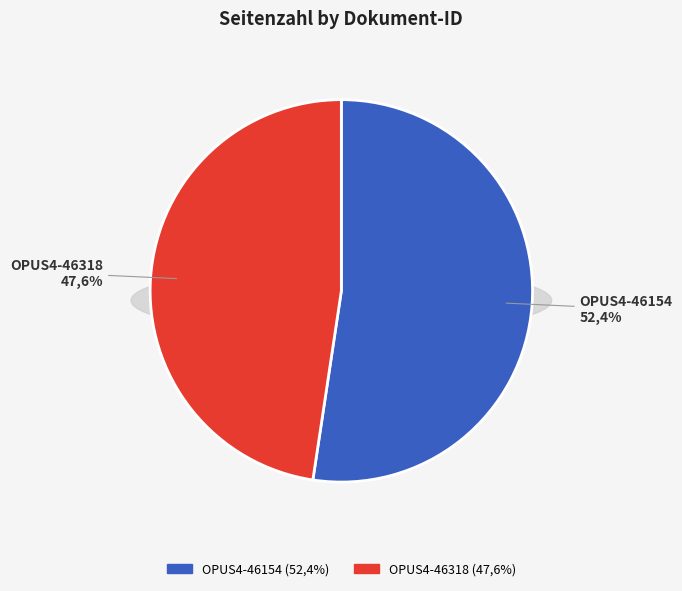

True or false: OPUS4-46318 accounts for 55% of the total.

False